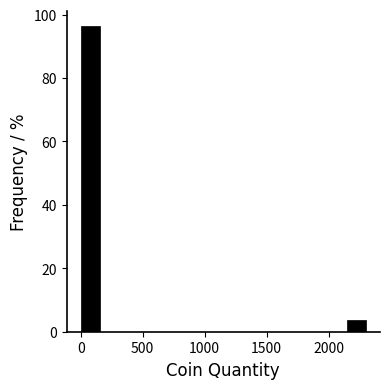

Around what value on the x-axis is the tallest bar? Give the approximate position of its centre, as read against the axis.

100